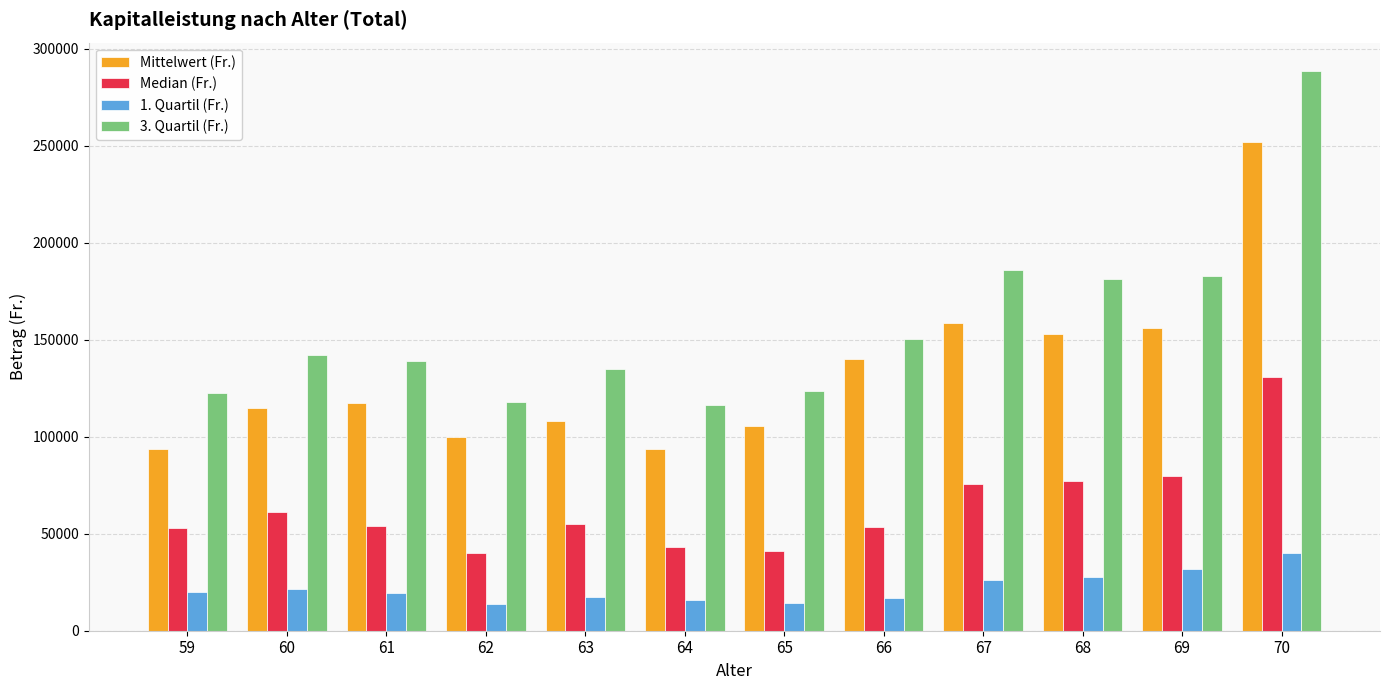

At which label is Median (Fr.) closest to 85499?

69